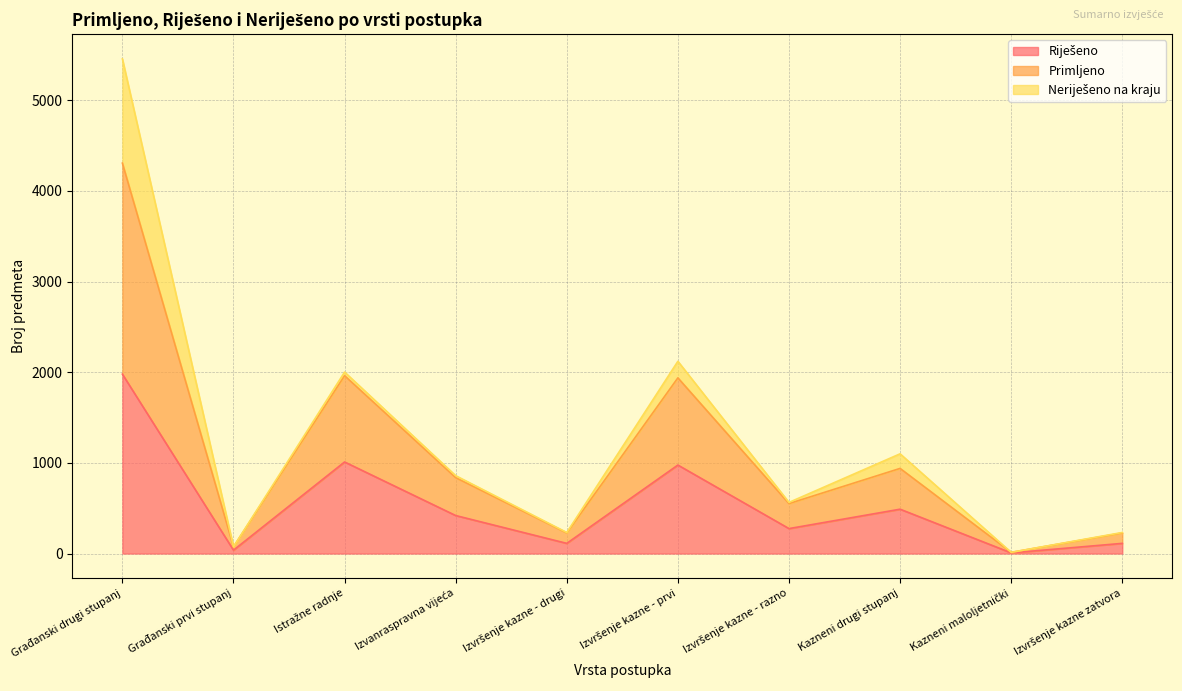

At which category is the sum across all series the highest?

Građanski drugi stupanj